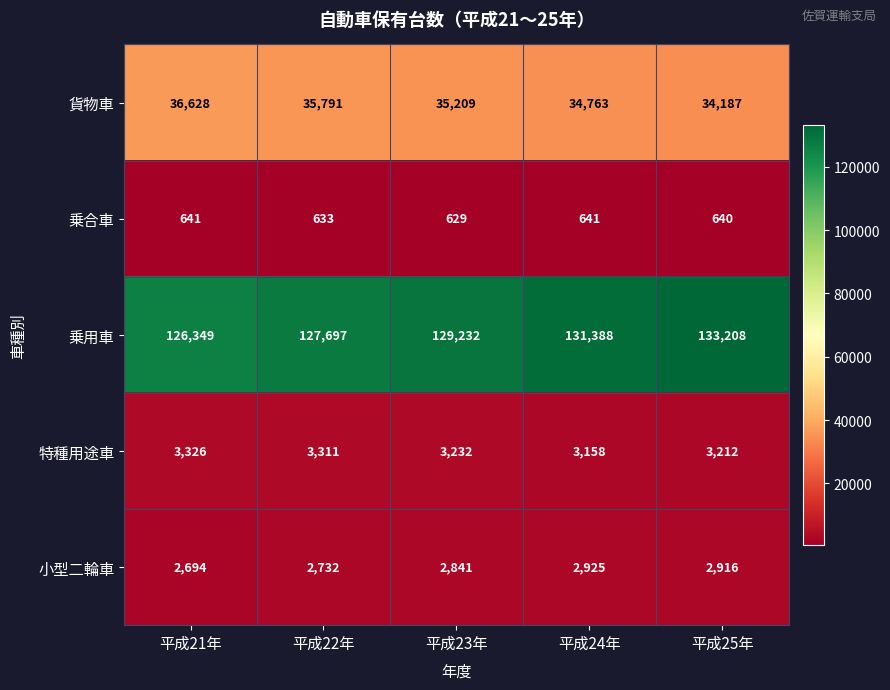

Read the 乗合車 value at 平成22年.

633